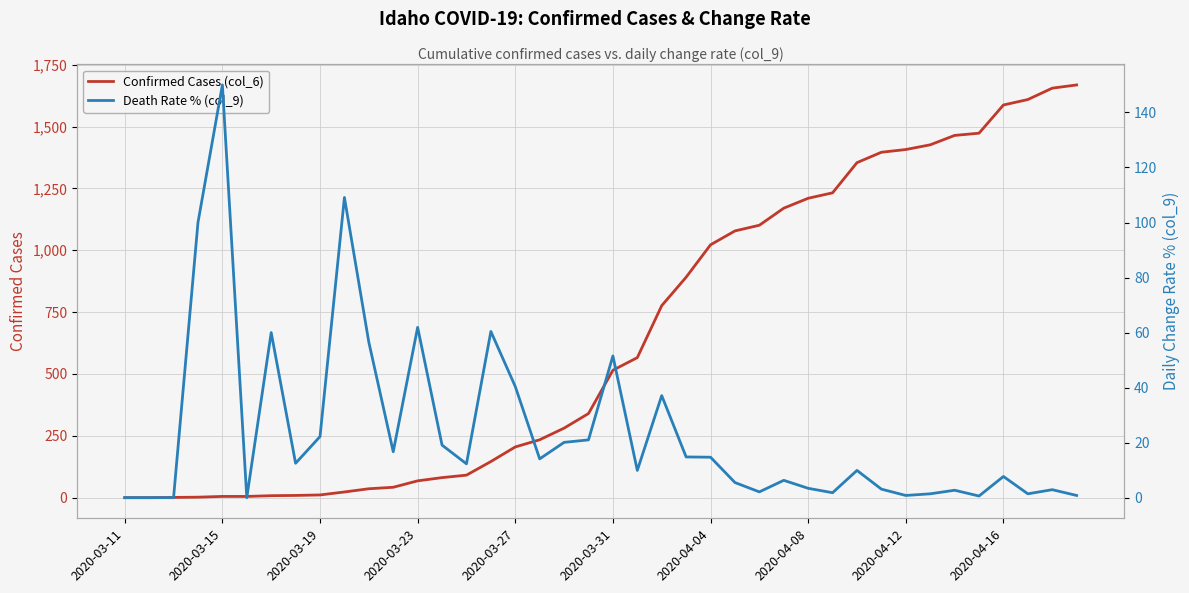

What is the approximate value of Confirmed Cases (col_6) at 35?

1473.0